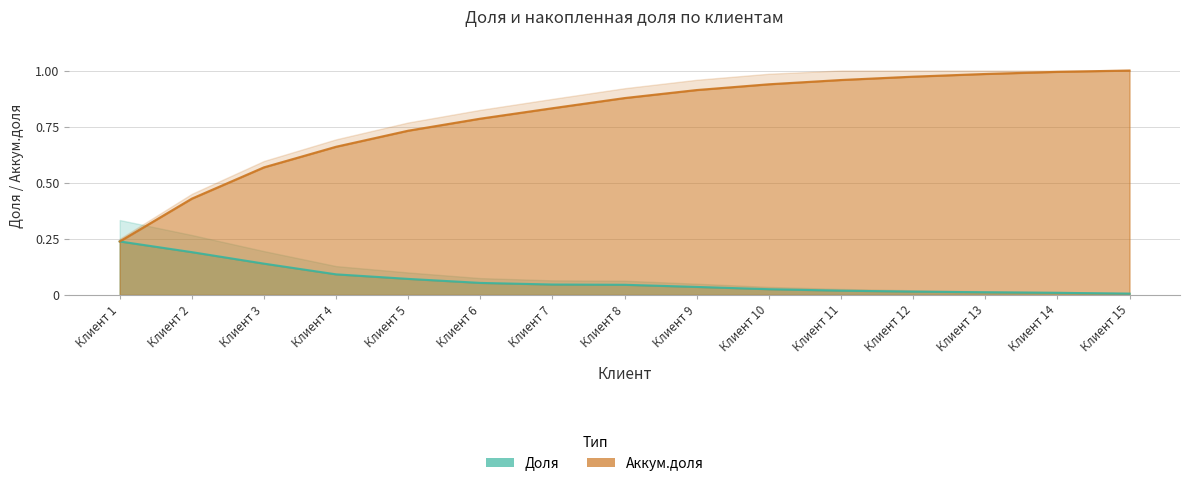

Which has a higher value, Клиент 6 or Клиент 9?

Клиент 6